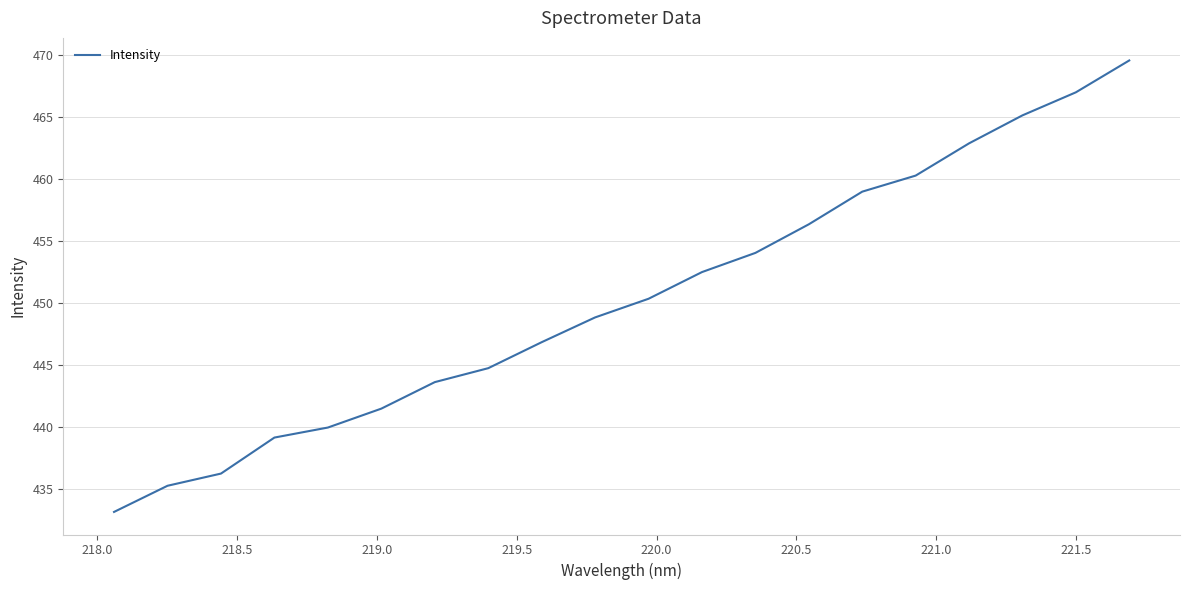

What is the greatest value displayed?

469.5